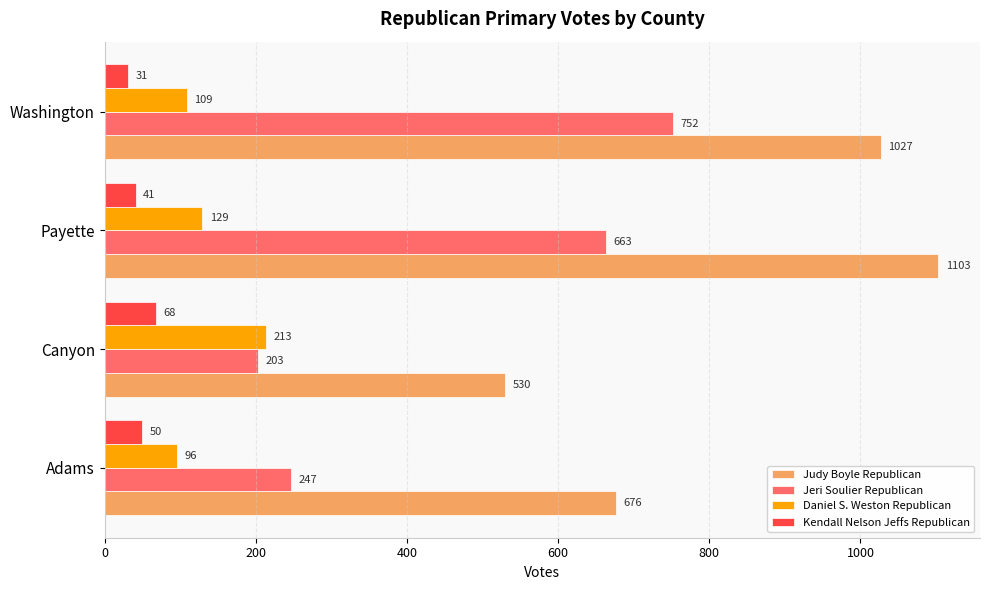

Which label corresponds to the largest value in the chart?

Payette